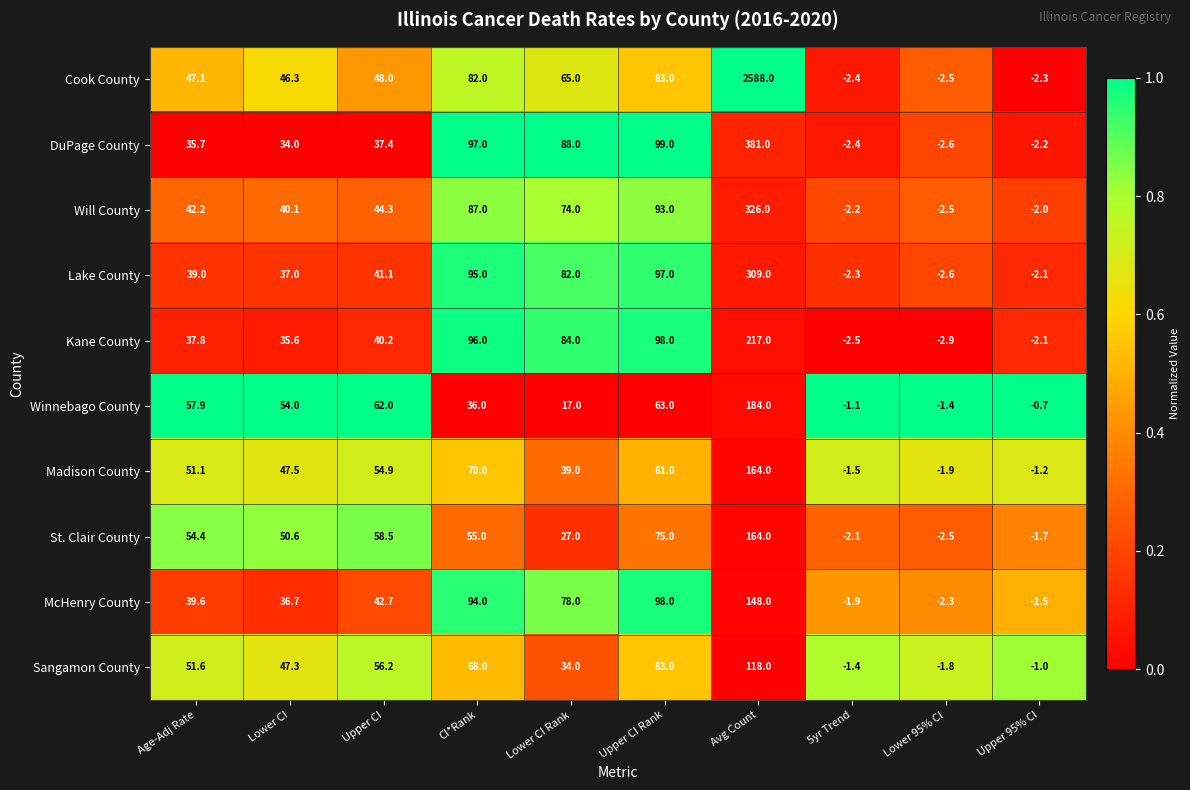

What is the difference between the second highest and minimum values in the Sangamon County series?

84.8